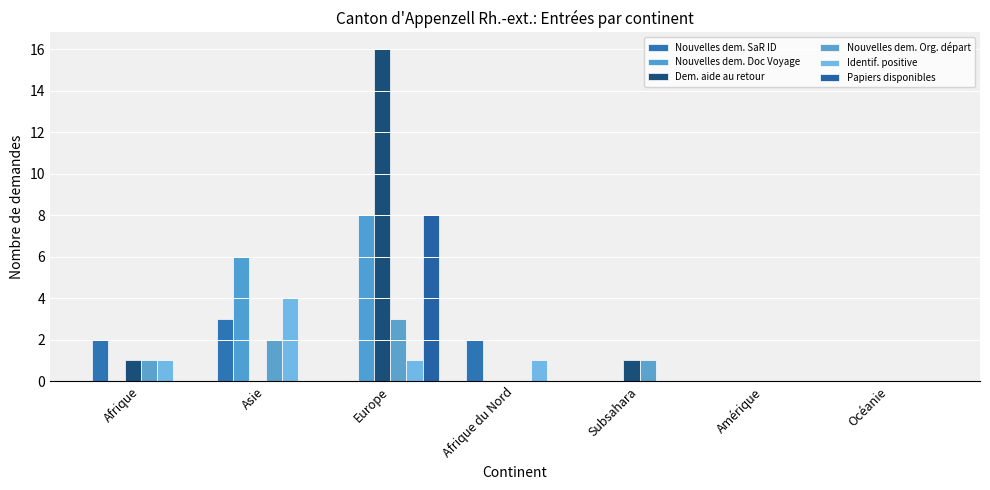

Reading left to right, list all the values displayed in this chart.

Nouvelles dem. SaR ID: 2	3	0	2	0	0	0
Nouvelles dem. Doc Voyage: 0	6	8	0	0	0	0
Dem. aide au retour: 1	0	16	0	1	0	0
Nouvelles dem. Org. départ: 1	2	3	0	1	0	0
Identif. positive: 1	4	1	1	0	0	0
Papiers disponibles: 0	0	8	0	0	0	0